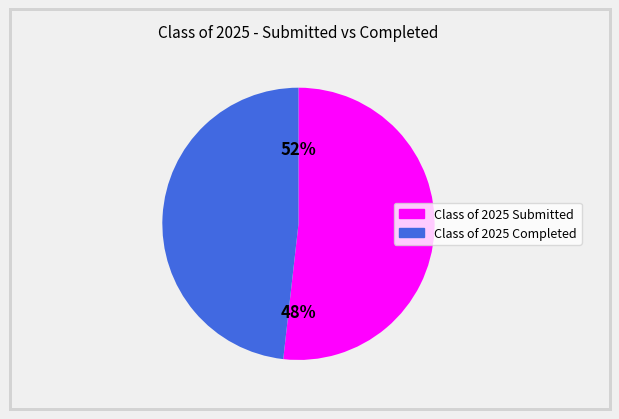

How many segments does this pie chart have?

2